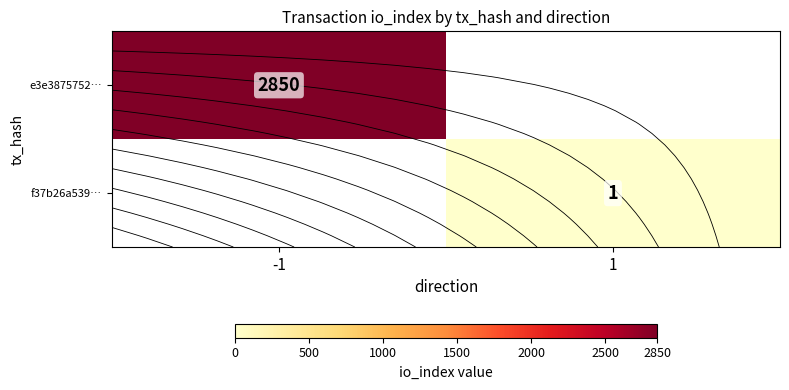

Is the value of e3e3875752… at 1 greater than the value of f37b26a539… at -1?

No